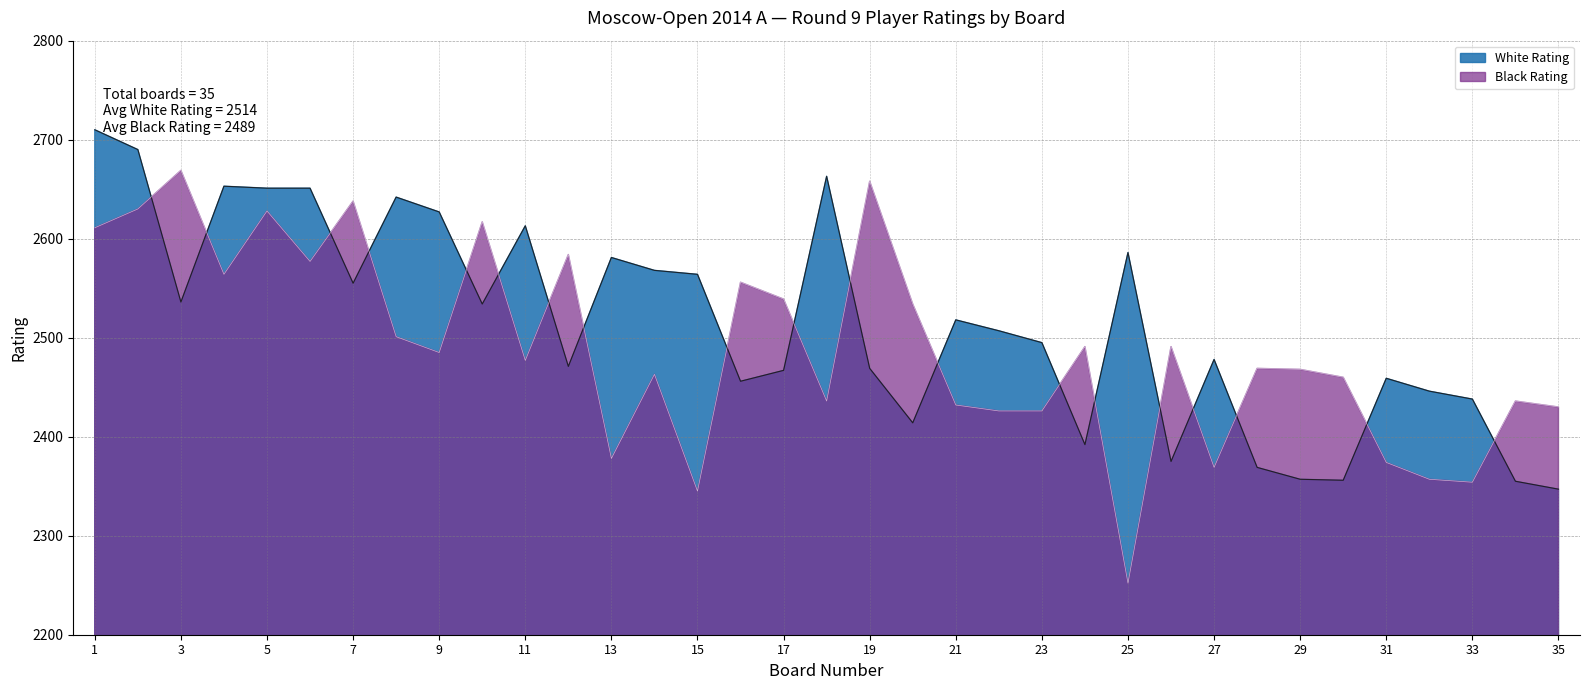

How many lines are shown in the chart?

2